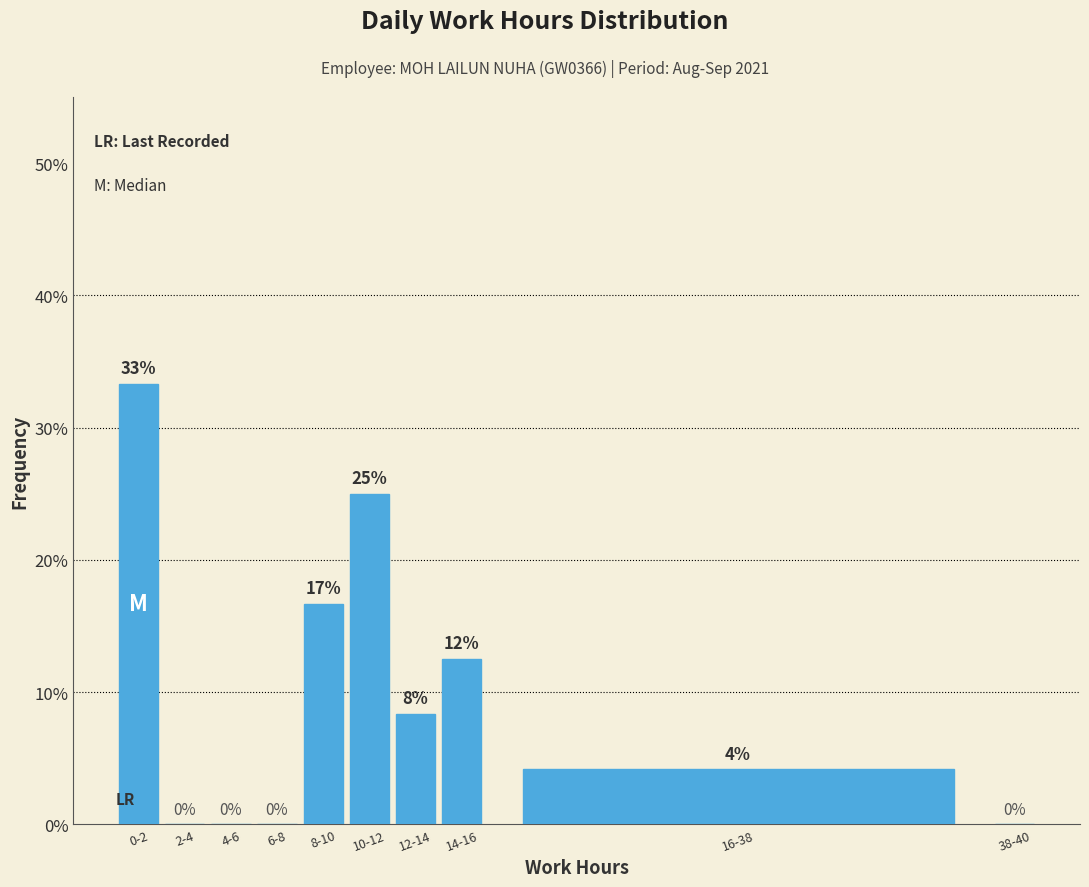

At which category does the chart reach its peak across all series?

0-2